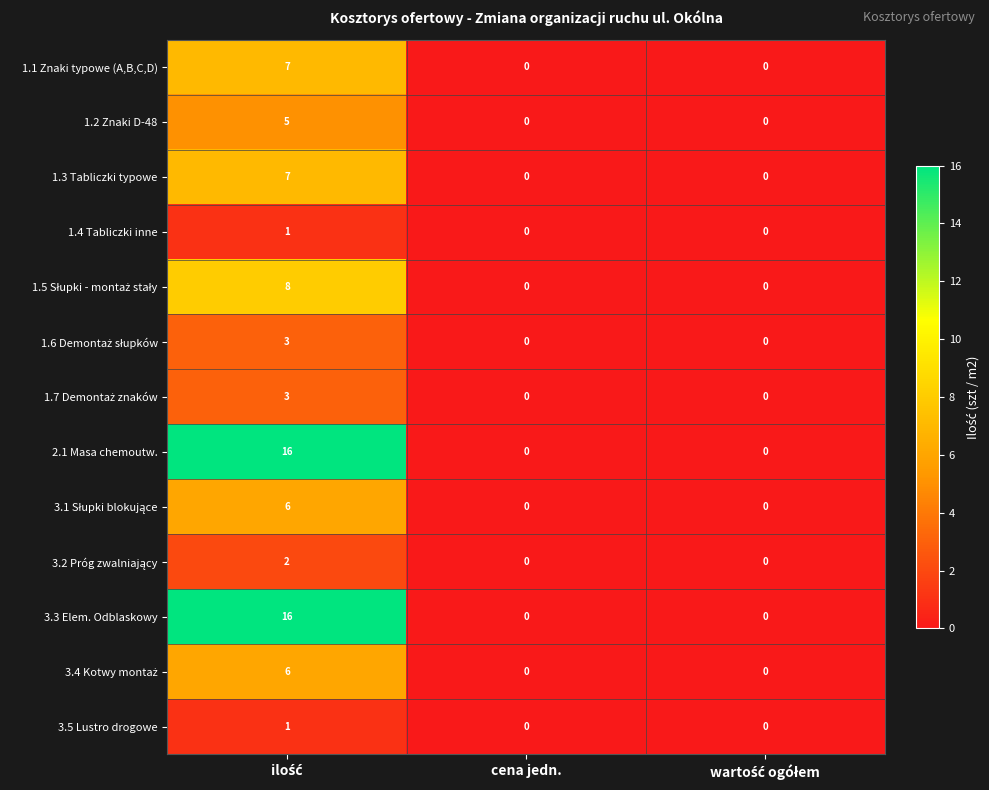

How many categories are shown in the chart?

3